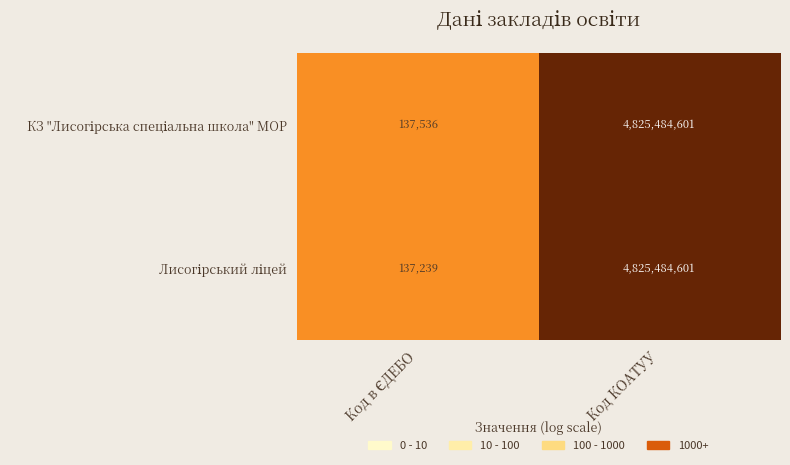

At which category is the sum across all series the highest?

Код КОАТУУ